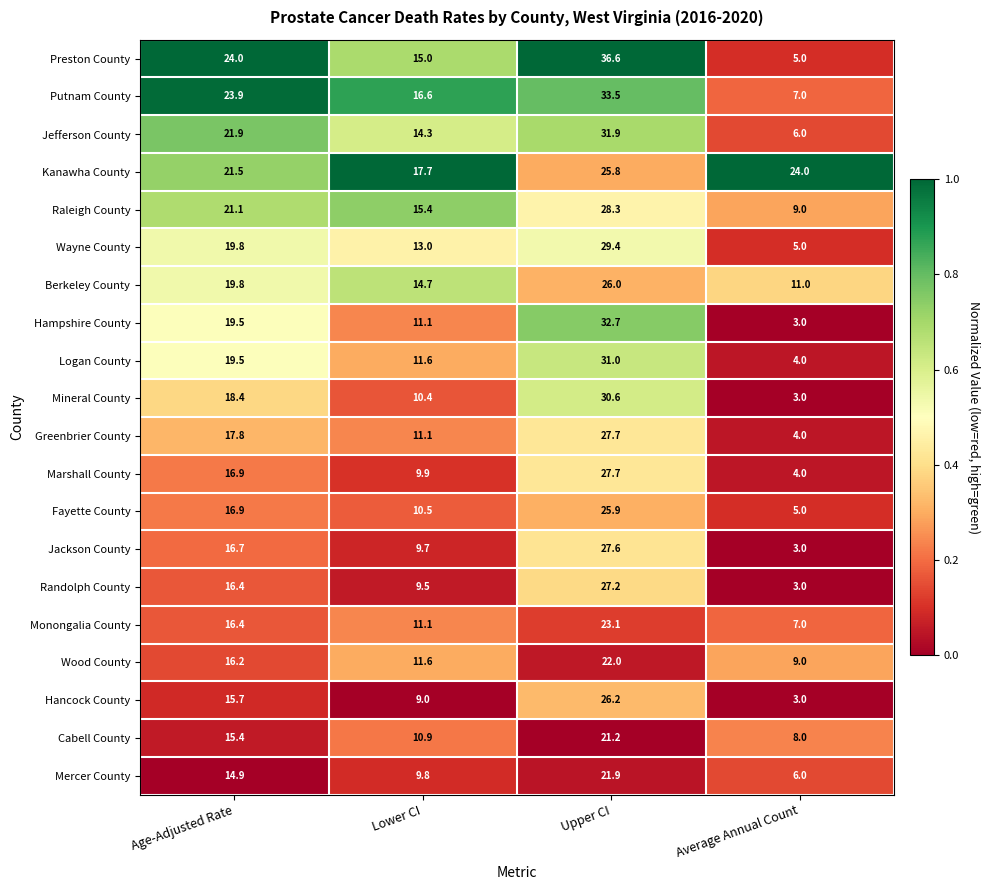

List the labels in order of Preston County value, smallest first.

Average Annual Count, Lower CI, Age-Adjusted Rate, Upper CI